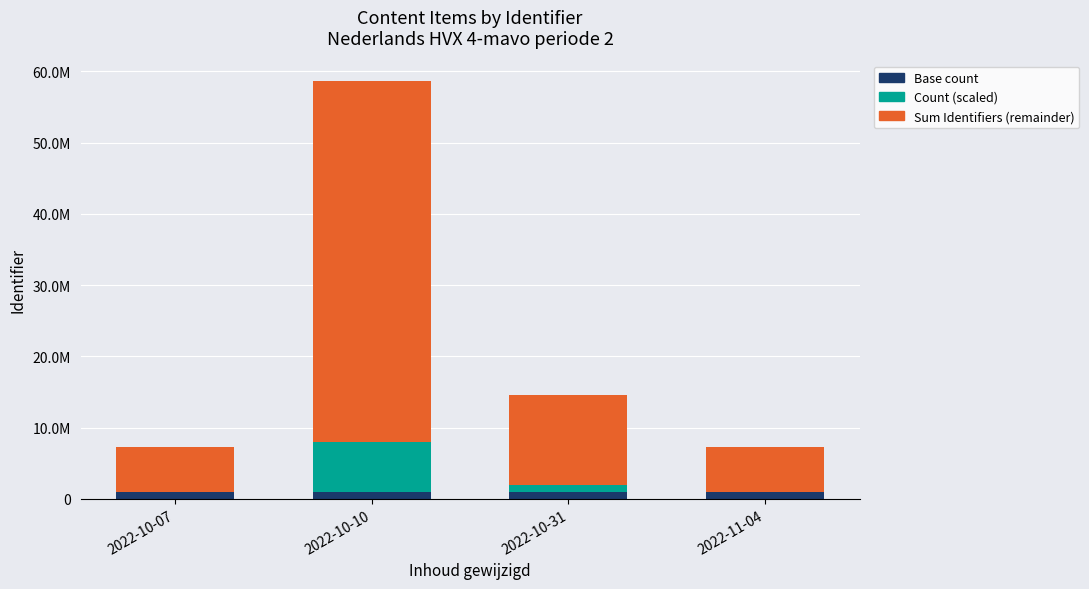

Which series changed the most between 2022-10-07 and 2022-10-10?

Sum Identifiers (remainder)